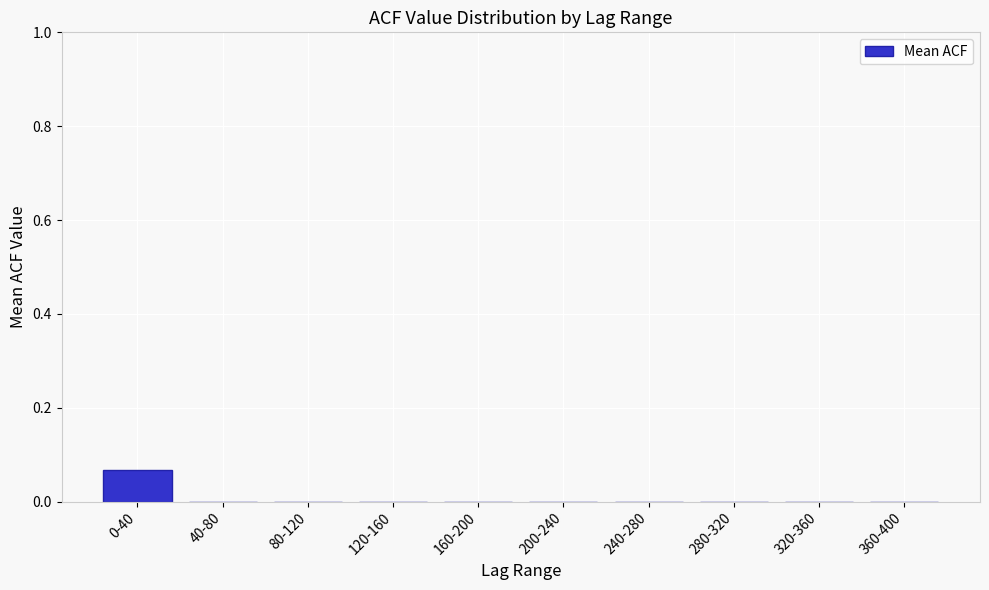

True or false: the data shows 0.0 at 200-240.

True